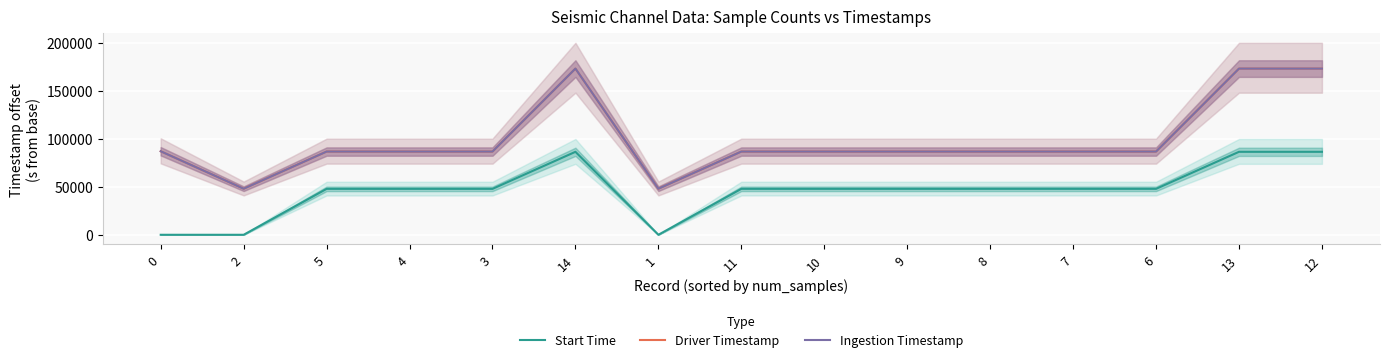

Which has a higher value, 7 or 11?

11